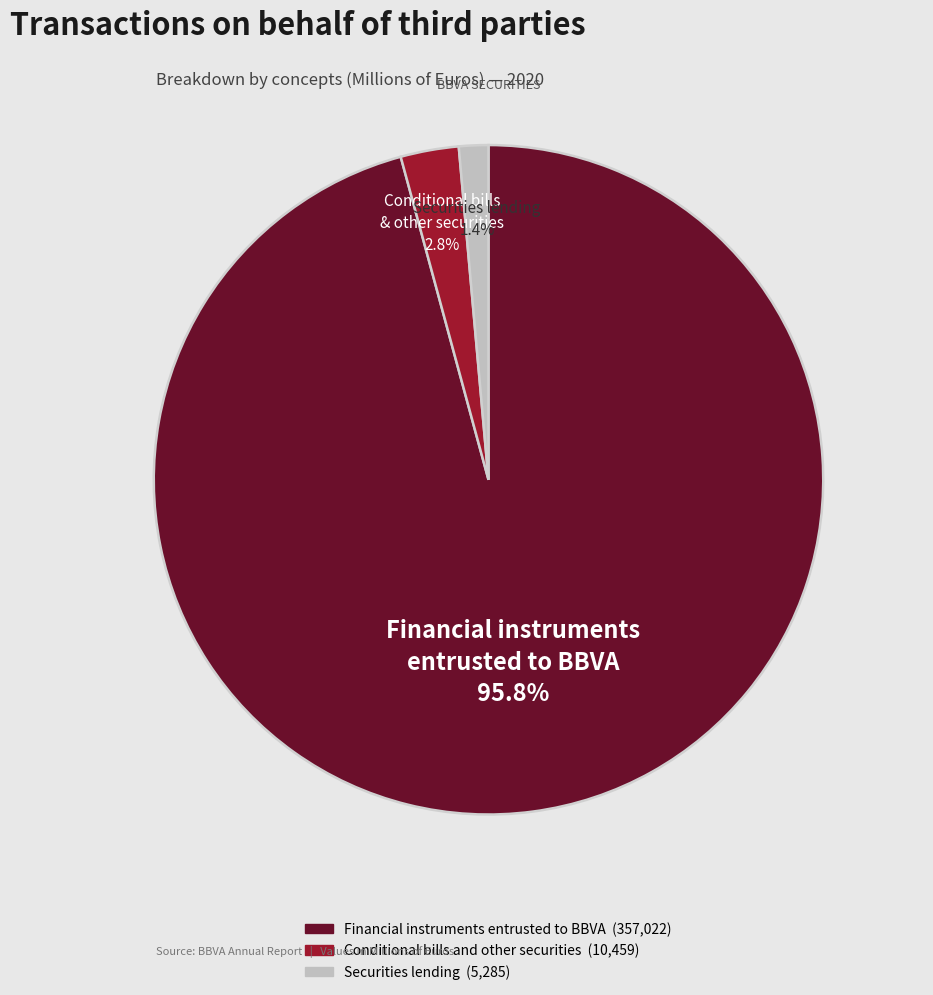

What is the largest slice in the pie chart?

Financial instruments entrusted to BBVA